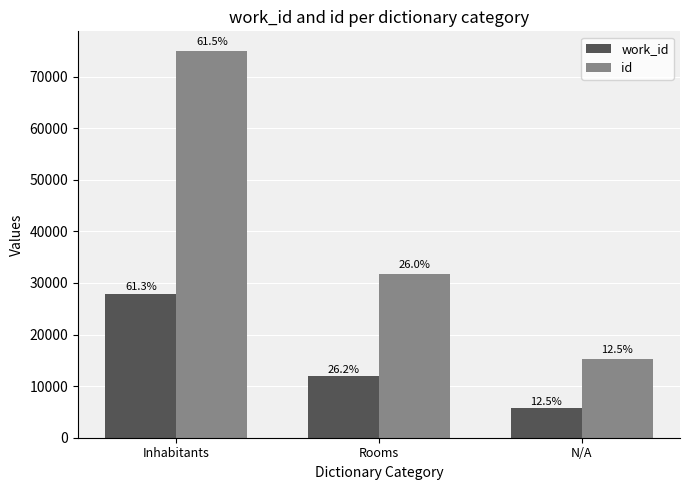

What is the label of the 1st bar from the right?

N/A